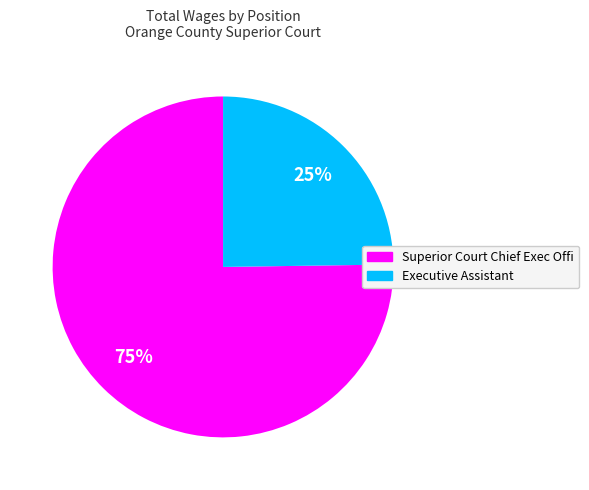

To the nearest percent, what percentage of the pie is Superior Court Chief Exec Offi?

75%